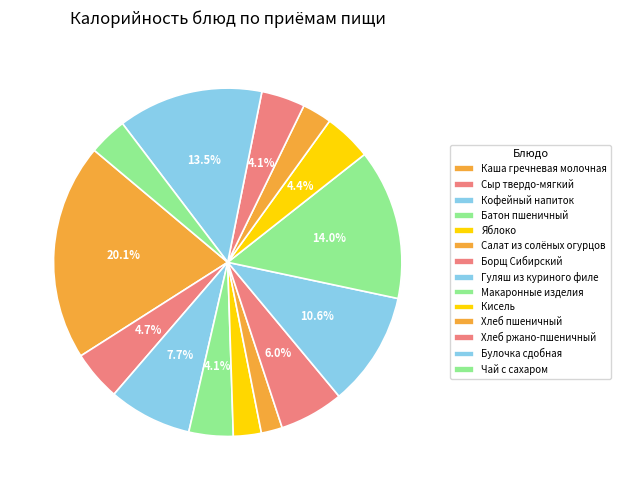

Count the number of slices in the pie.

14